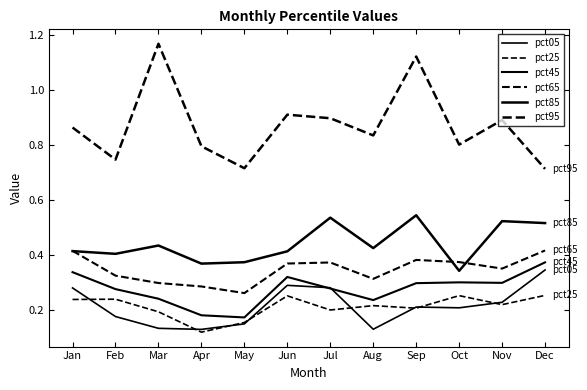

Does the chart have visible grid lines?

No